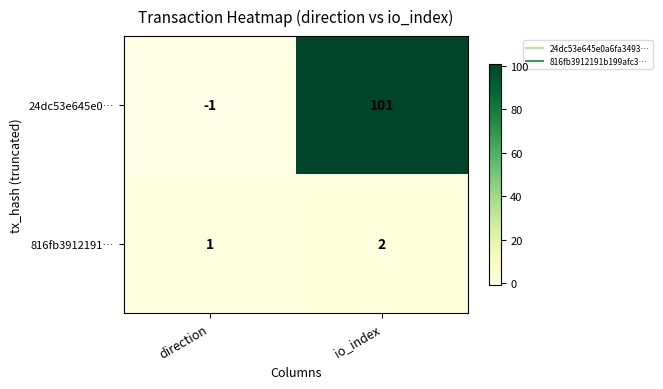

Where is 24dc53e645e0… nearest to the value 50?

direction